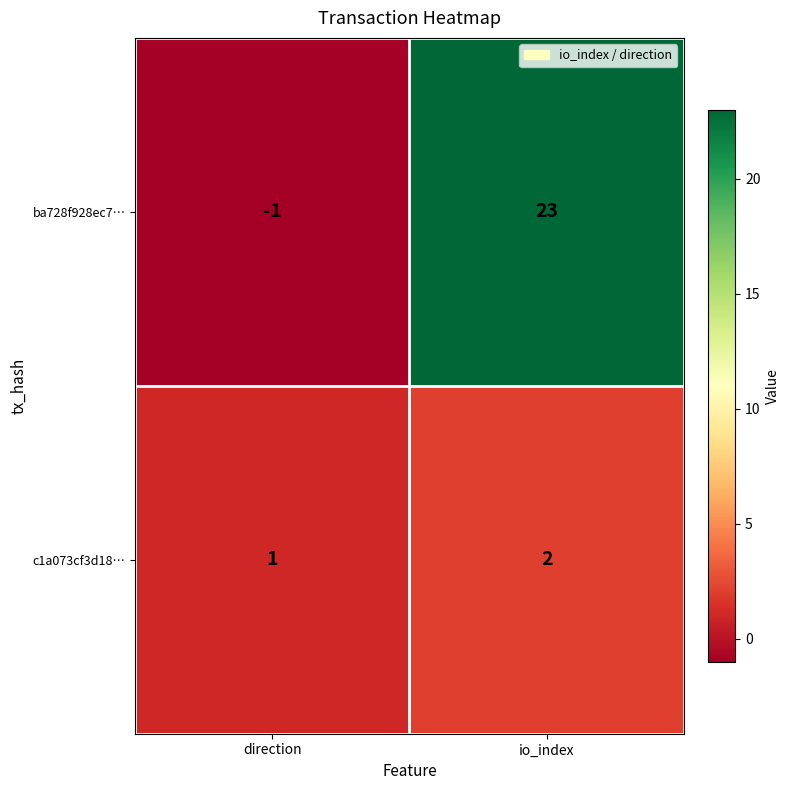

Where is c1a073cf3d18… nearest to the value 1?

direction